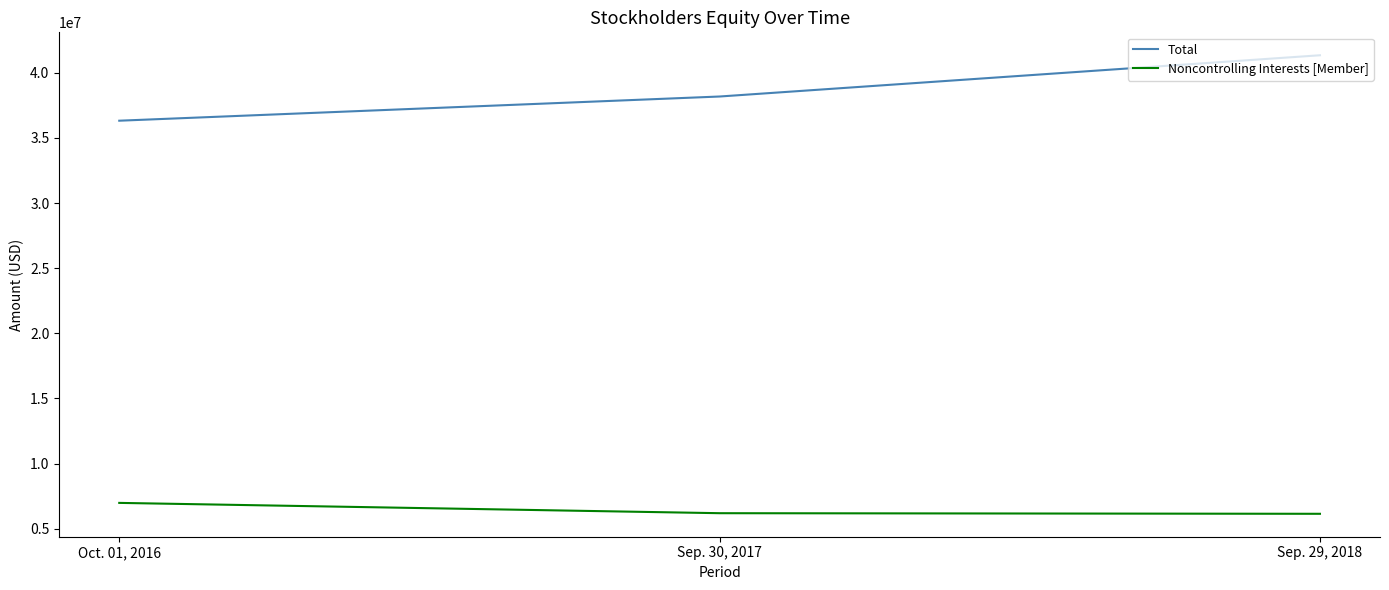

What is the sum of all Noncontrolling Interests [Member] values?

19330000